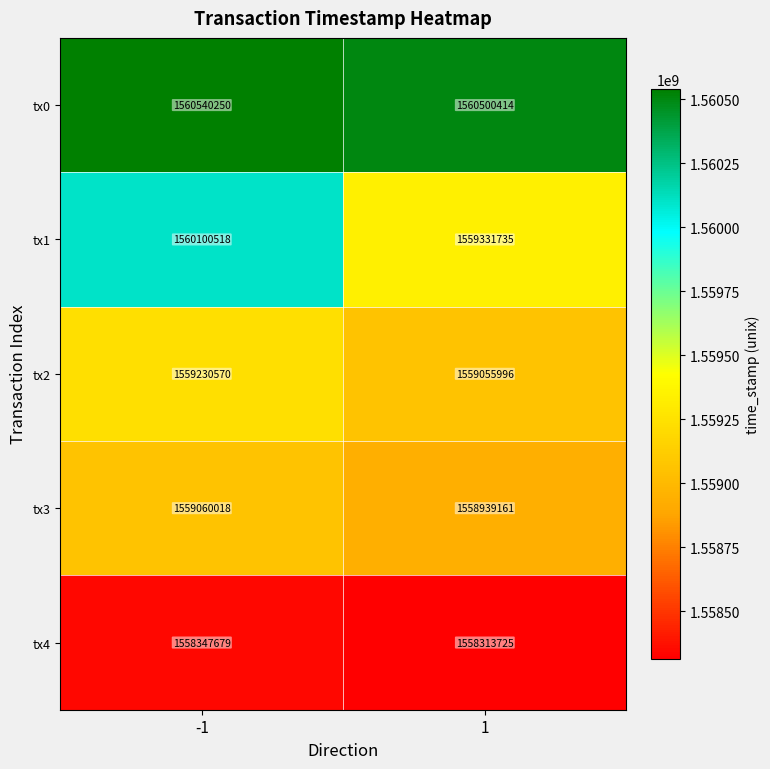

Is it true that tx1 equals 2580336980 at -1?

False